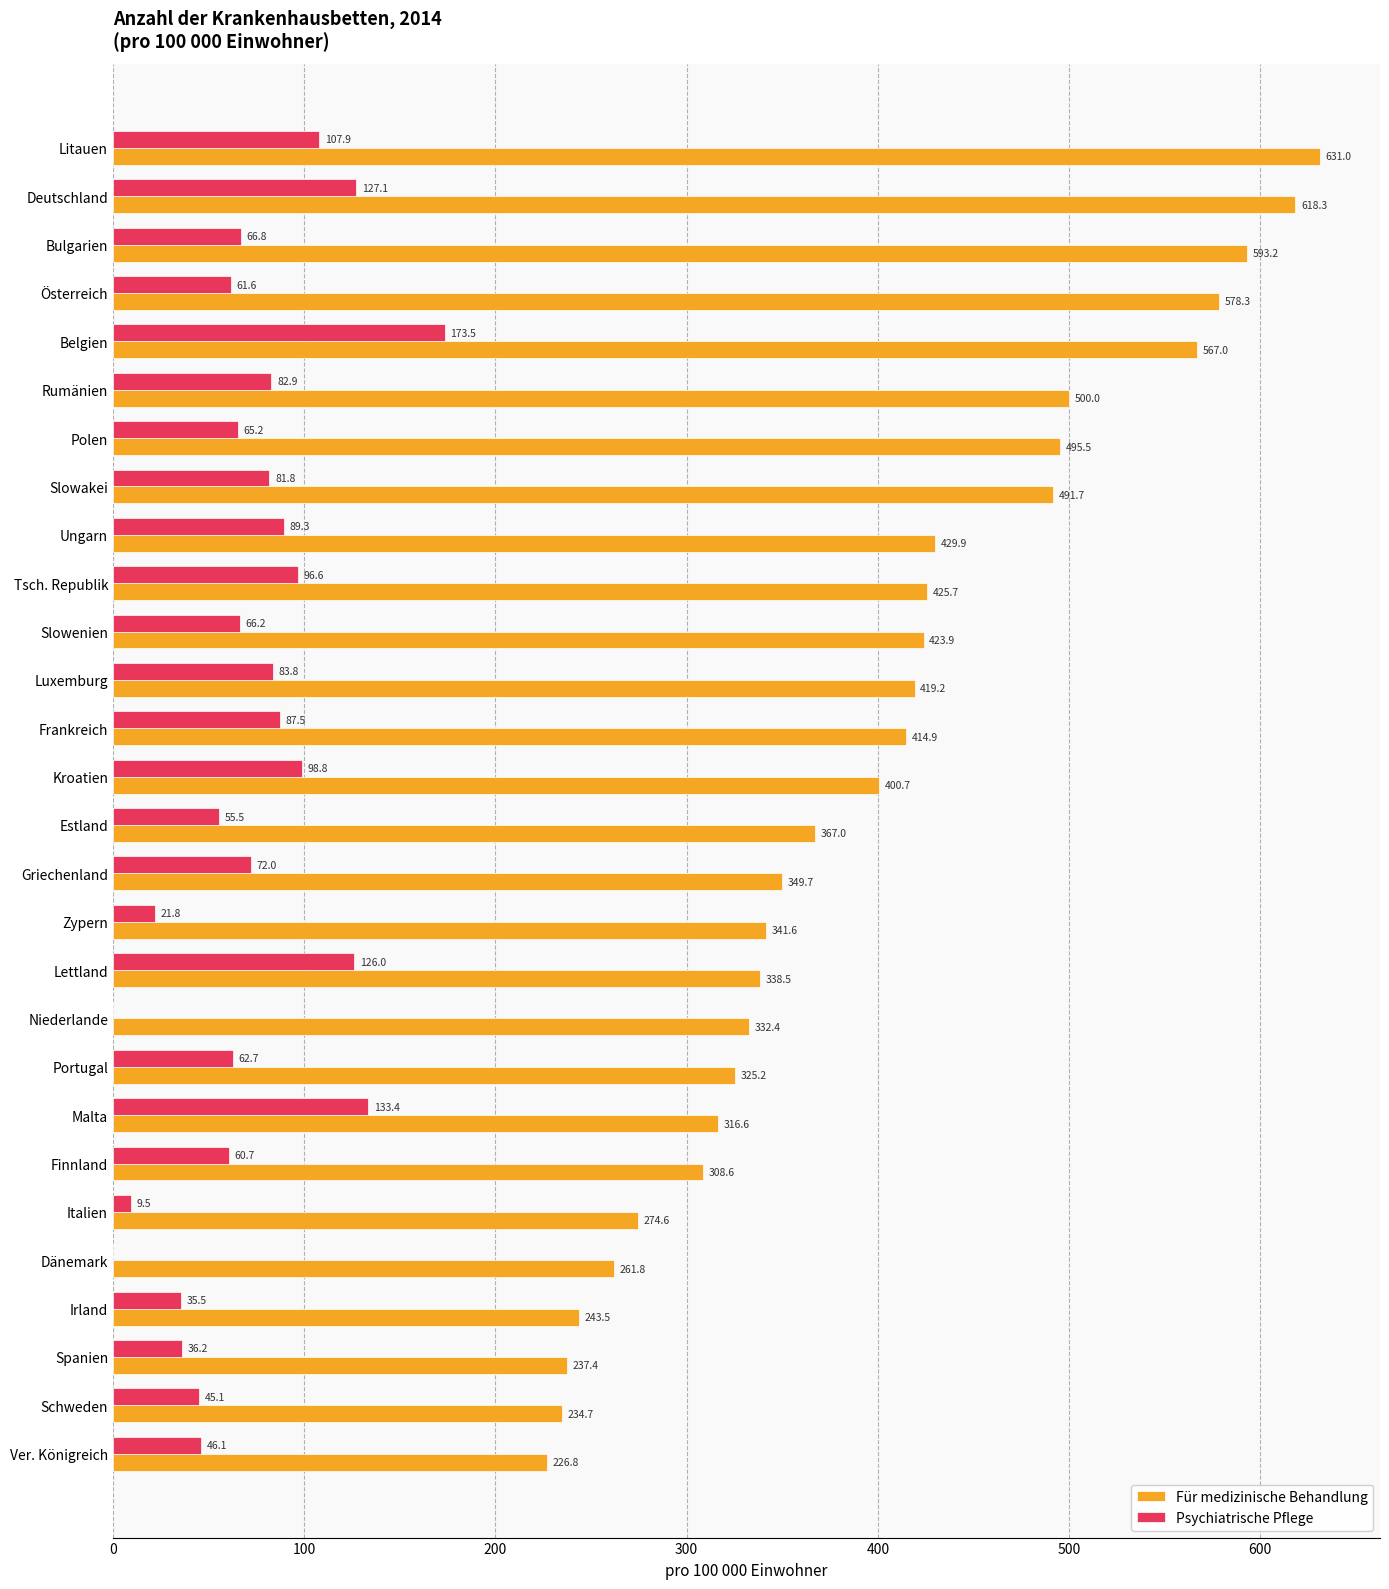

True or false: Psychiatrische Pflege has a value of 43.5 at Ungarn.

False